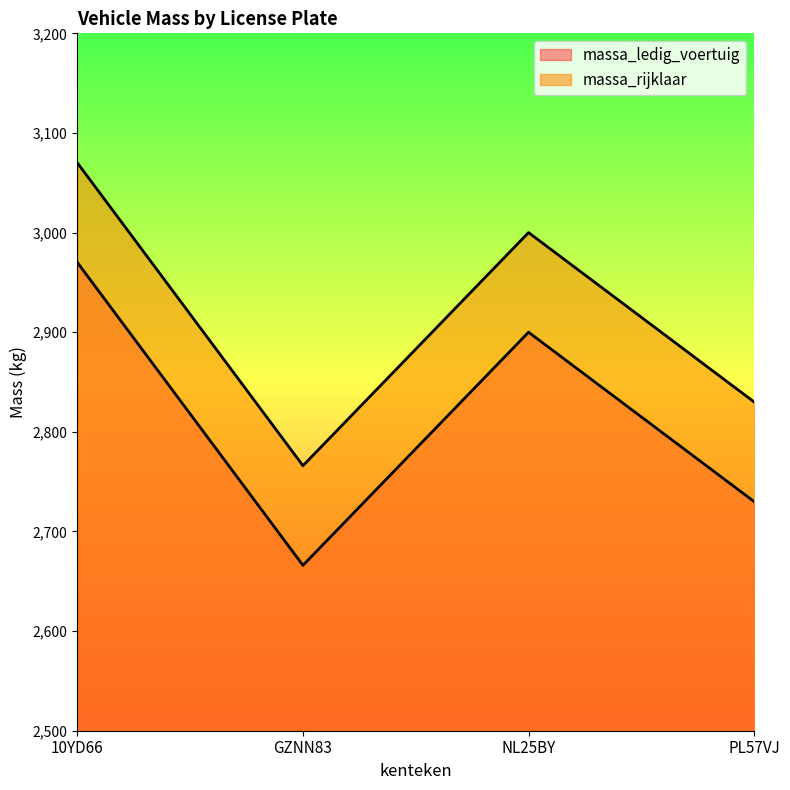

True or false: massa_ledig_voertuig and massa_rijklaar cross at least once.

False